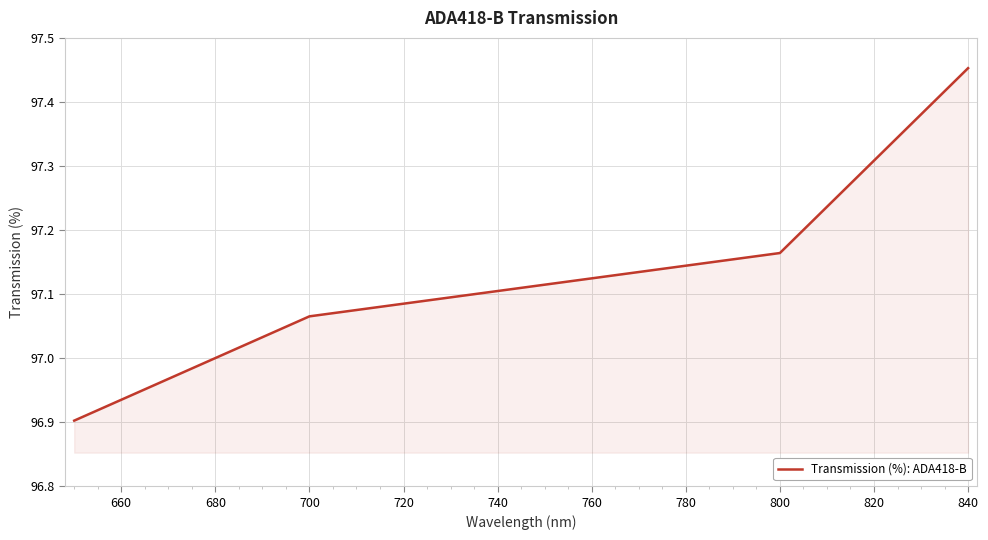

What is the difference between the maximum and minimum values?

0.6